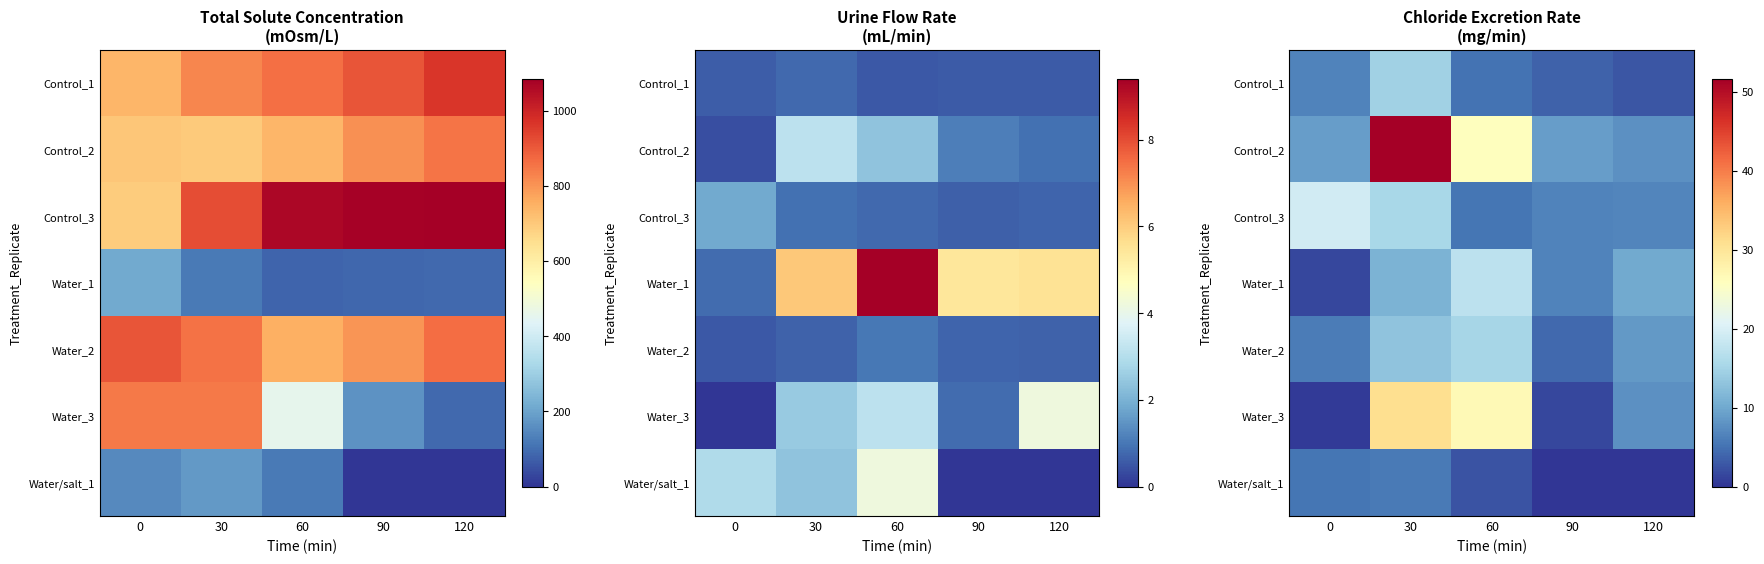

What is the spread (max minus min) of values at 0?

18.7